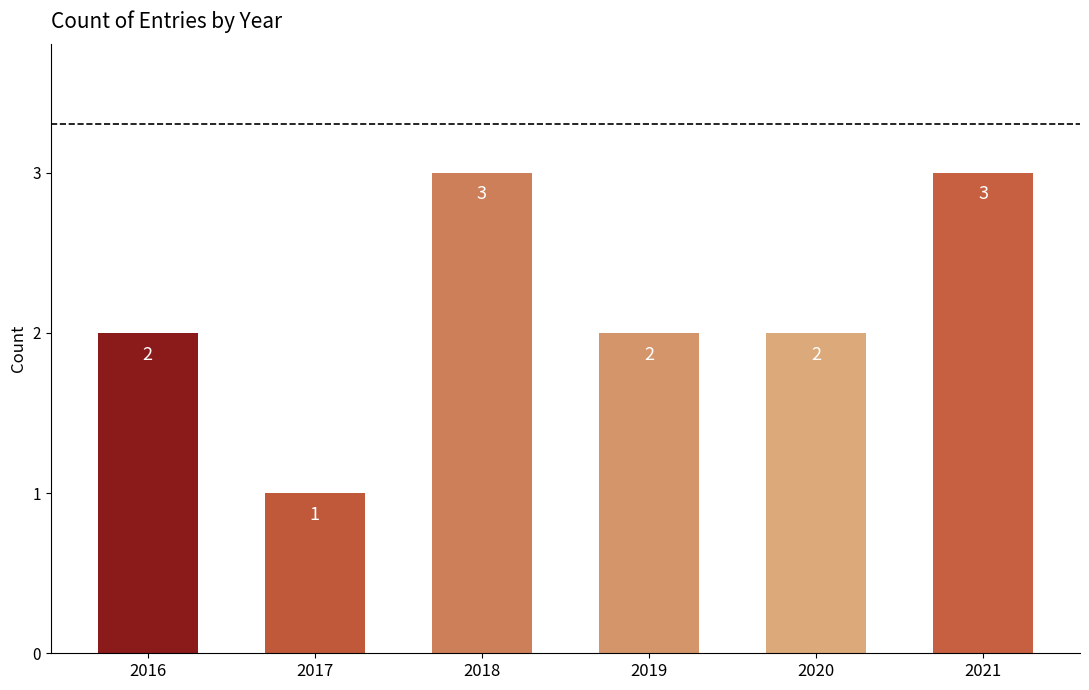

The chart shows a value of 1 at 2021. True or false?

False